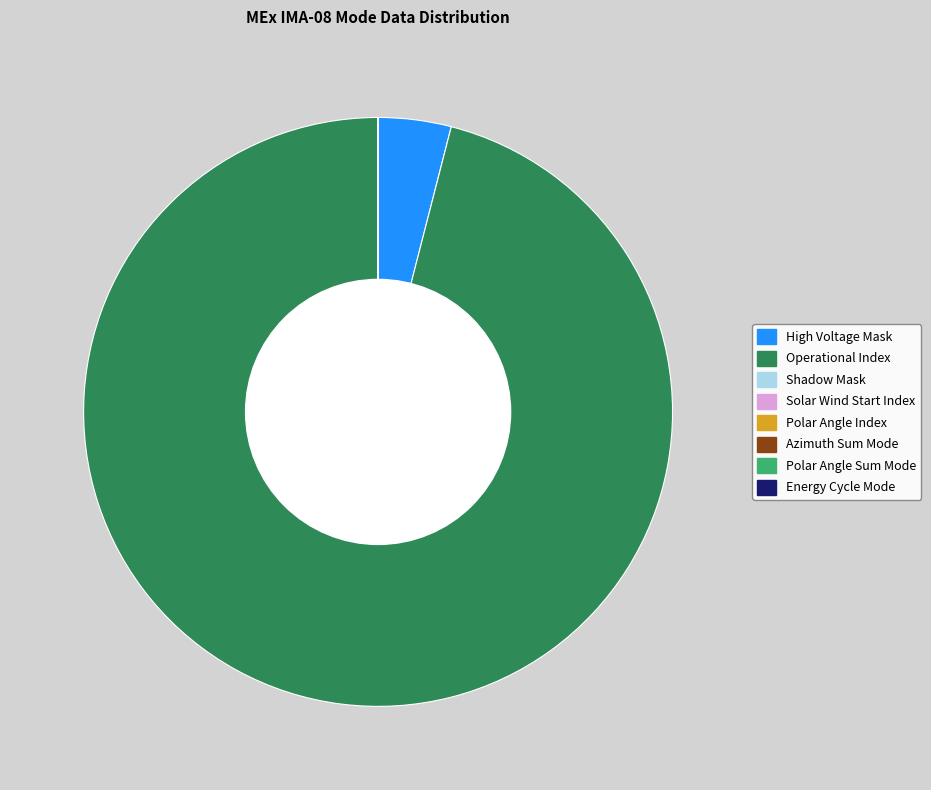

Is there any slice that represents more than half of the pie?

Yes